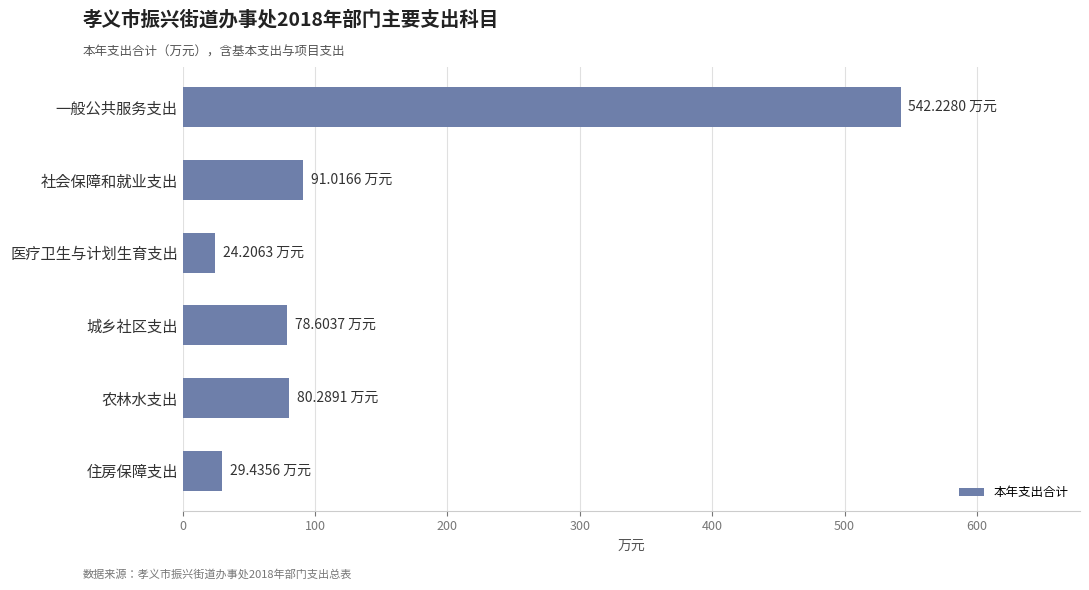

What is the difference between the maximum and minimum values?

518.0